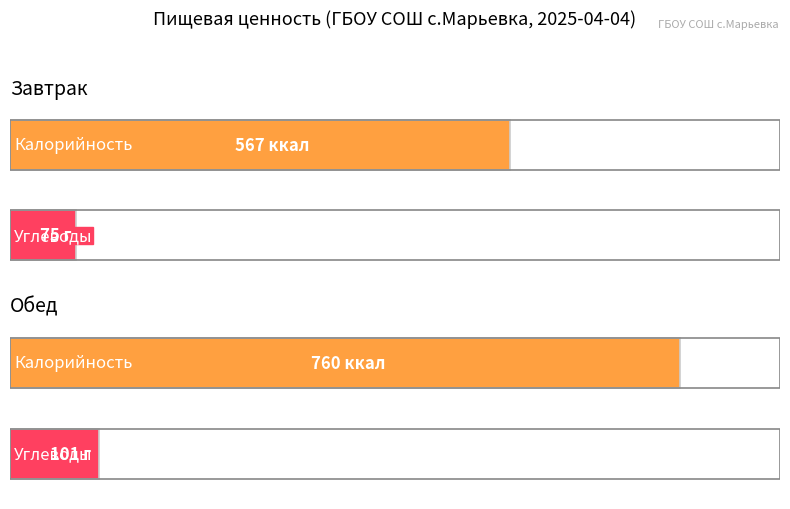

Is it true that Углеводы equals 149 at Обед?

False